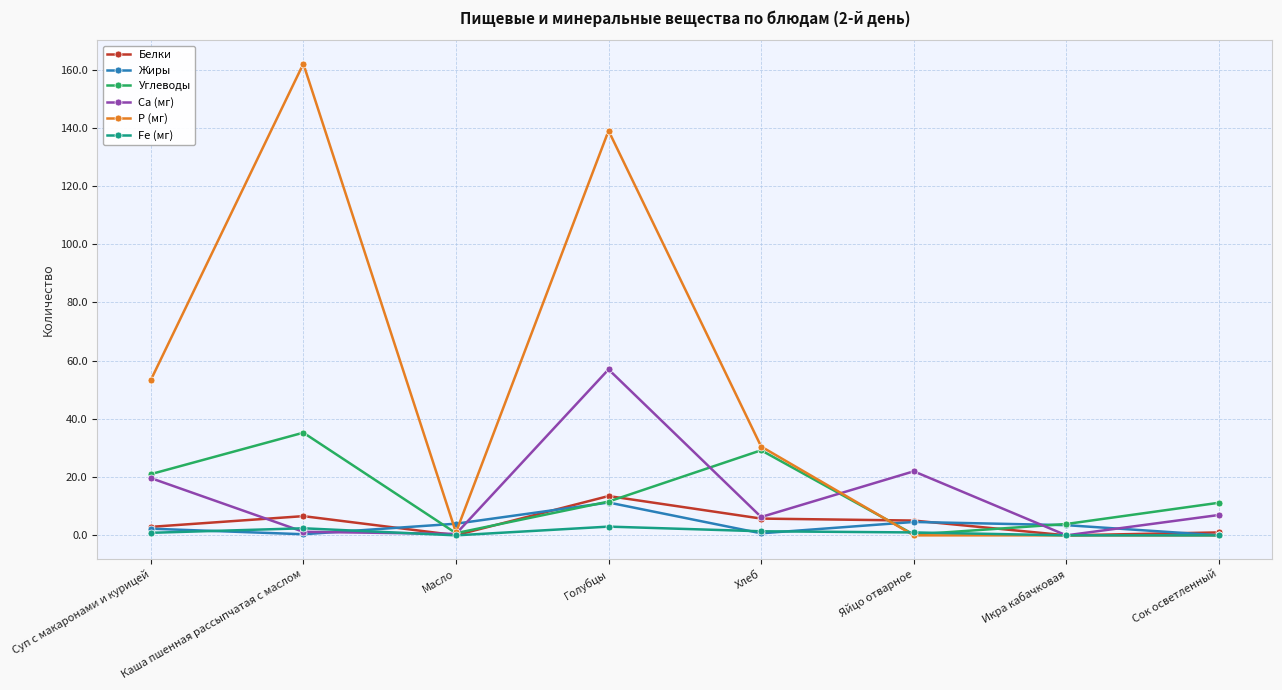

What is the label of the 6th point from the right?

Масло